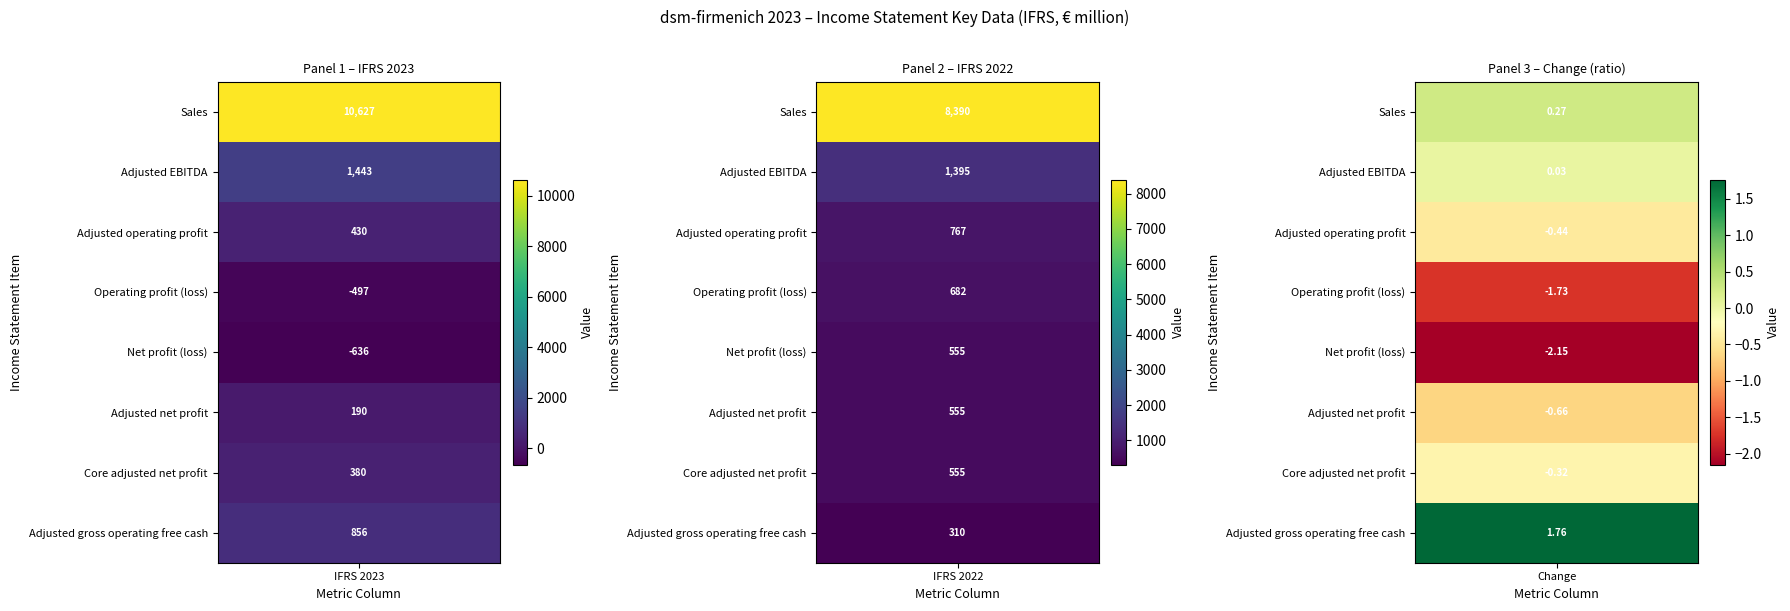

Reading left to right, list all the values displayed in this chart.

Sales: 0=10627.0	1=8390.0	2=0.3
Adjusted EBITDA: 0=1443.0	1=1395.0	2=0.0
Adjusted operating profit: 0=430.0	1=767.0	2=-0.4
Operating profit (loss): 0=-497.0	1=682.0	2=-1.7
Net profit (loss): 0=-636.0	1=555.0	2=-2.1
Adjusted net profit: 0=190.0	1=555.0	2=-0.7
Core adjusted net profit: 0=380.0	1=555.0	2=-0.3
Adjusted gross operating free cash: 0=856.0	1=310.0	2=1.8